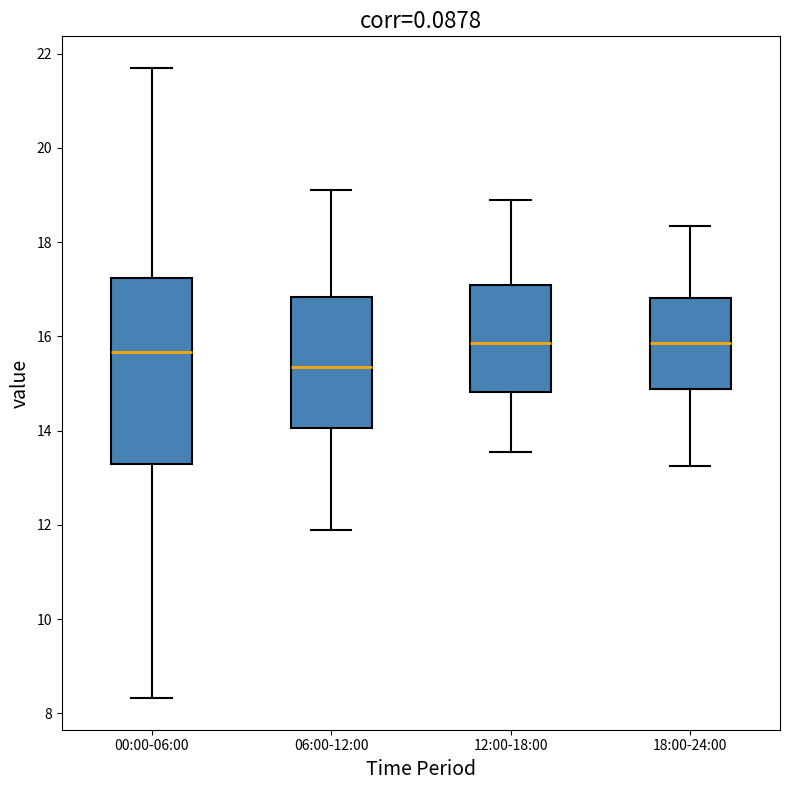

Which box's median line is the lowest?

06:00-12:00